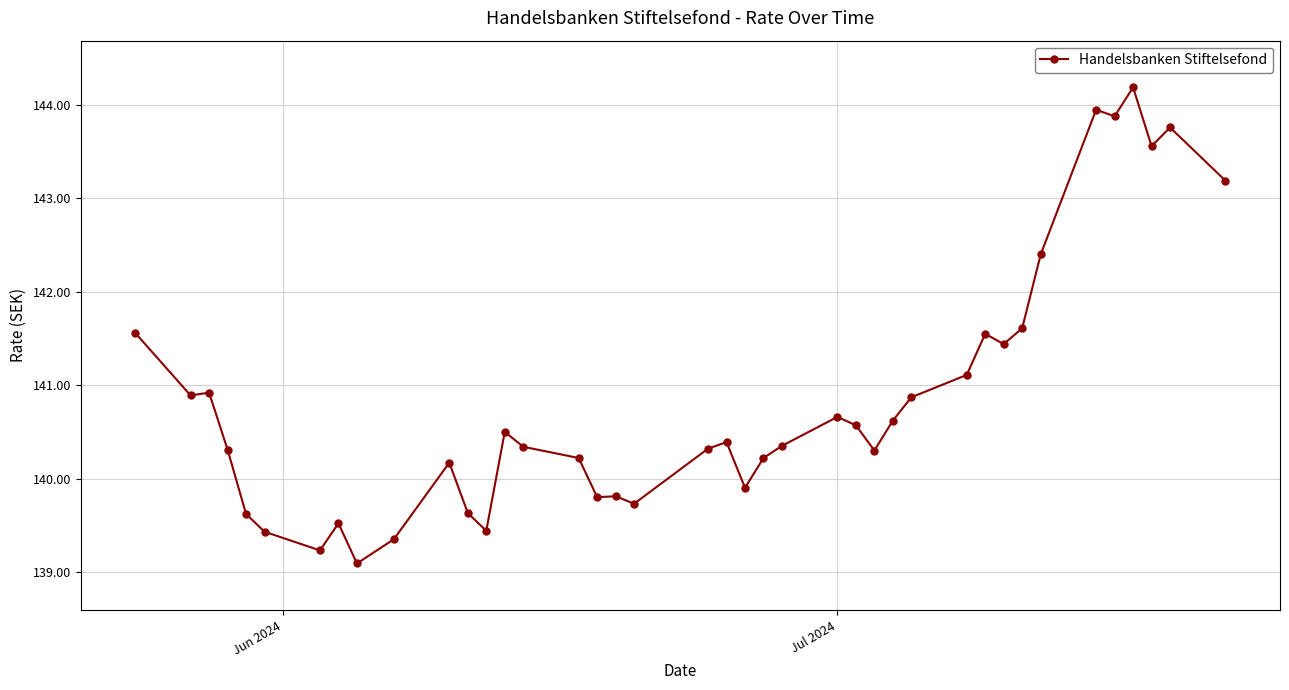

What is the smallest value displayed?

139.1